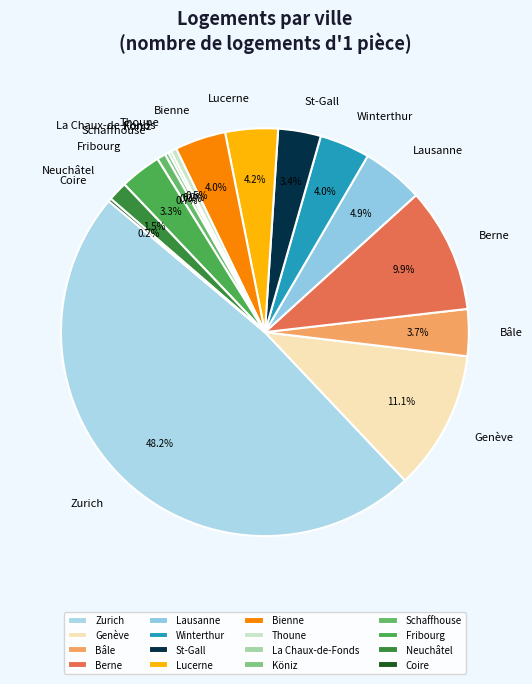

To the nearest percent, what percentage of the pie is Zurich?

48%